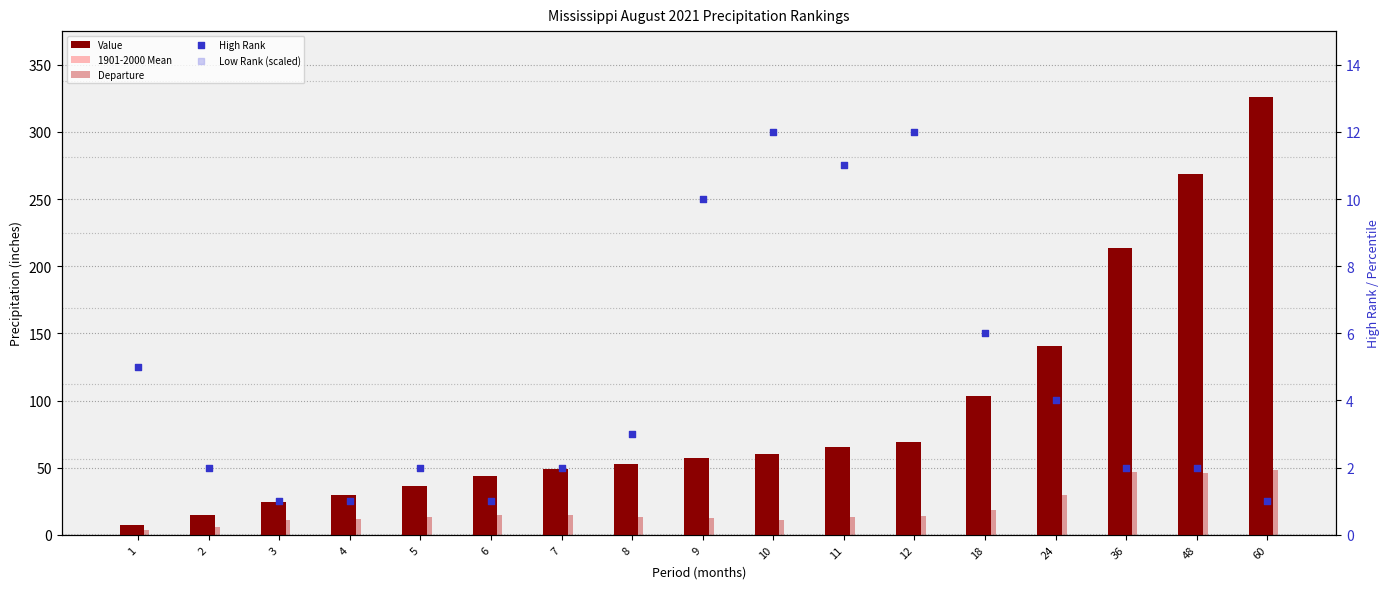

Which series reaches the minimum Y coordinate?

High Rank